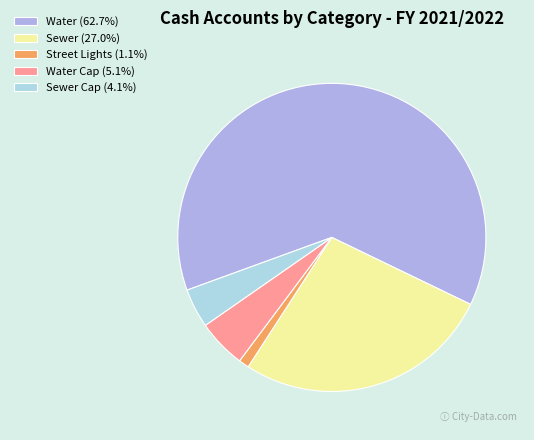

How many slices are in this pie chart?

5